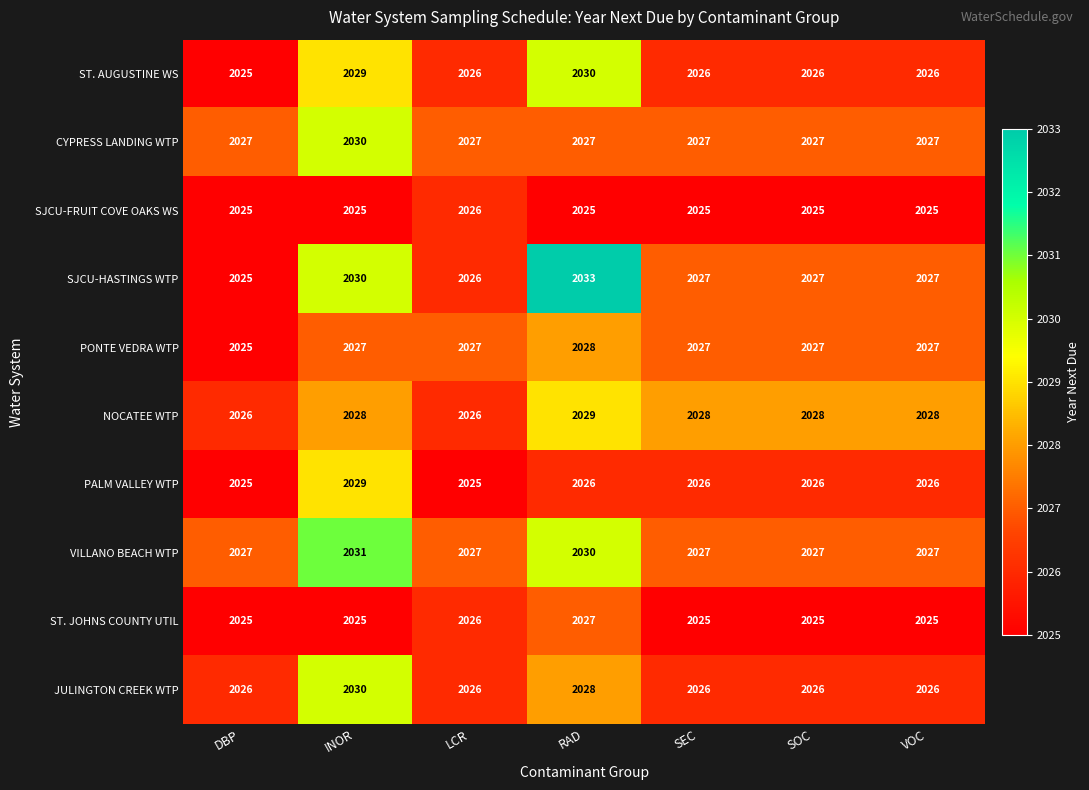

What is the sum of all JULINGTON CREEK WTP values?

14188